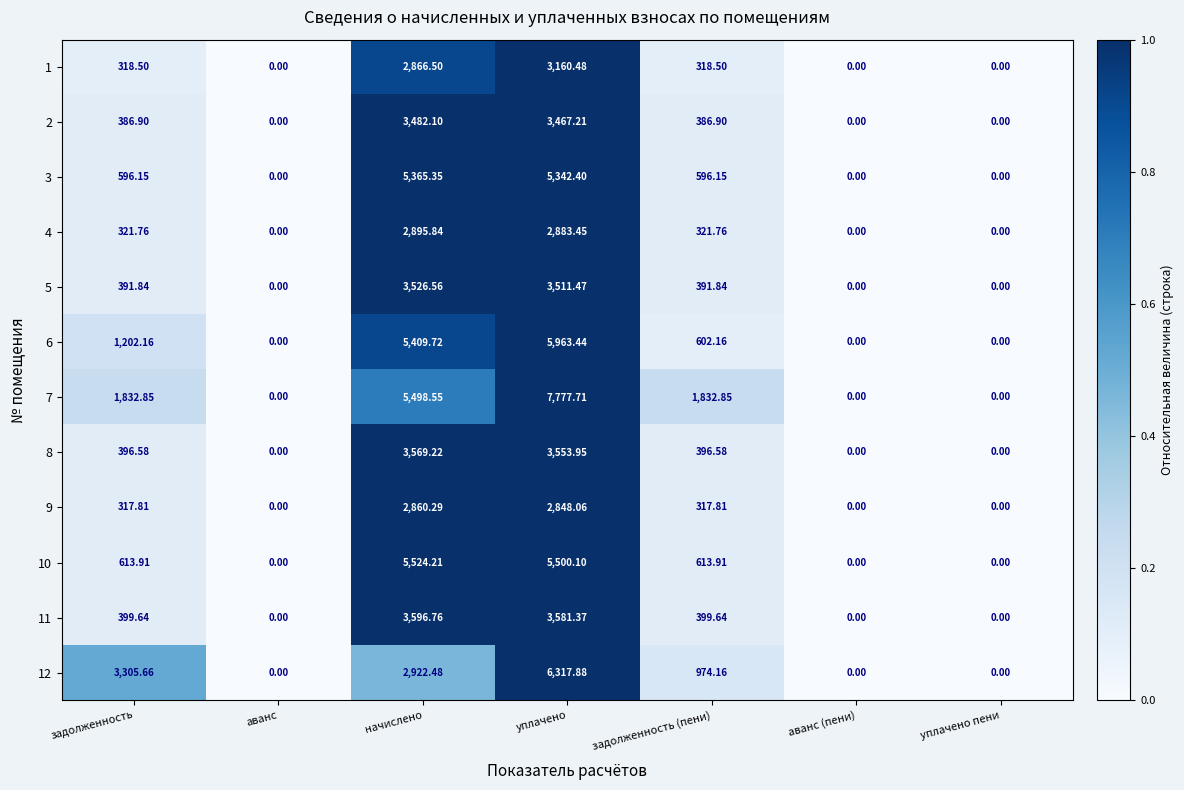

How many data points in 7 are less than 1832?

3